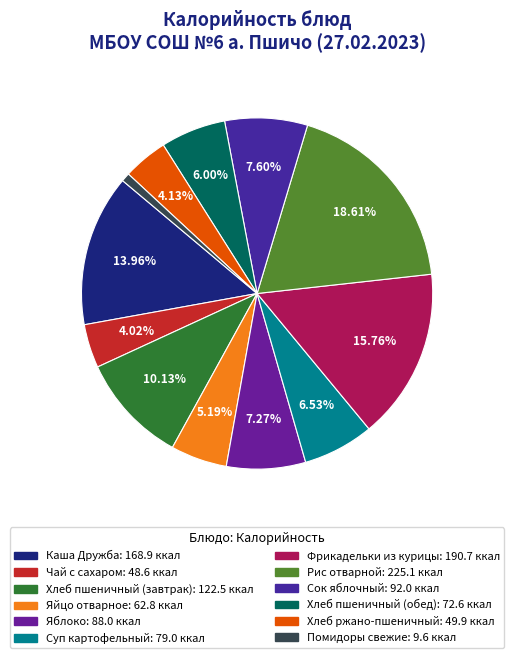

How many slices are in this pie chart?

12